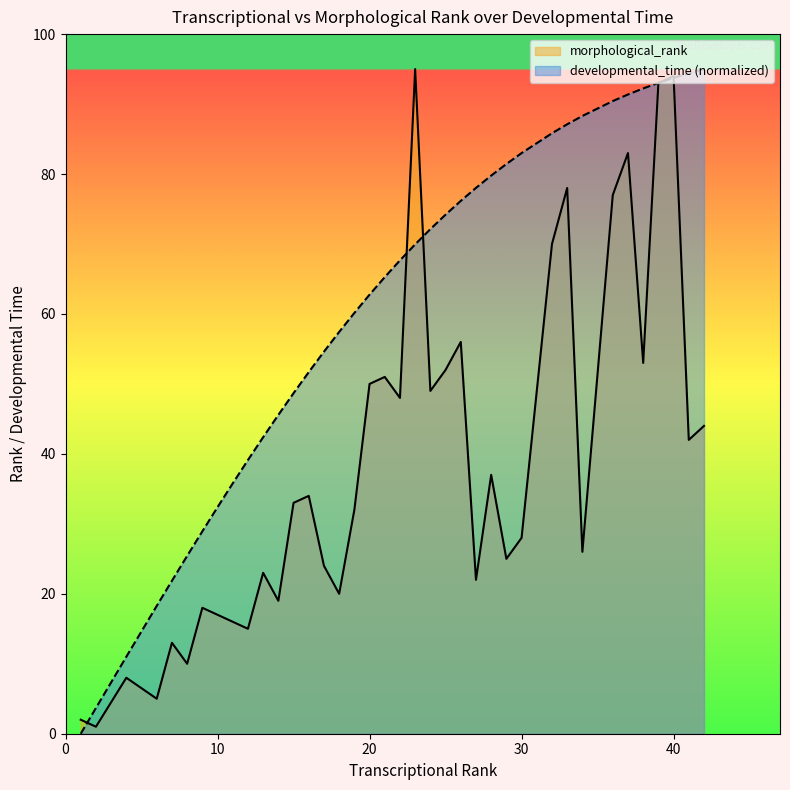

List the series in order of their overall mean, lowest first.

morphological_rank, developmental_time (normalized)